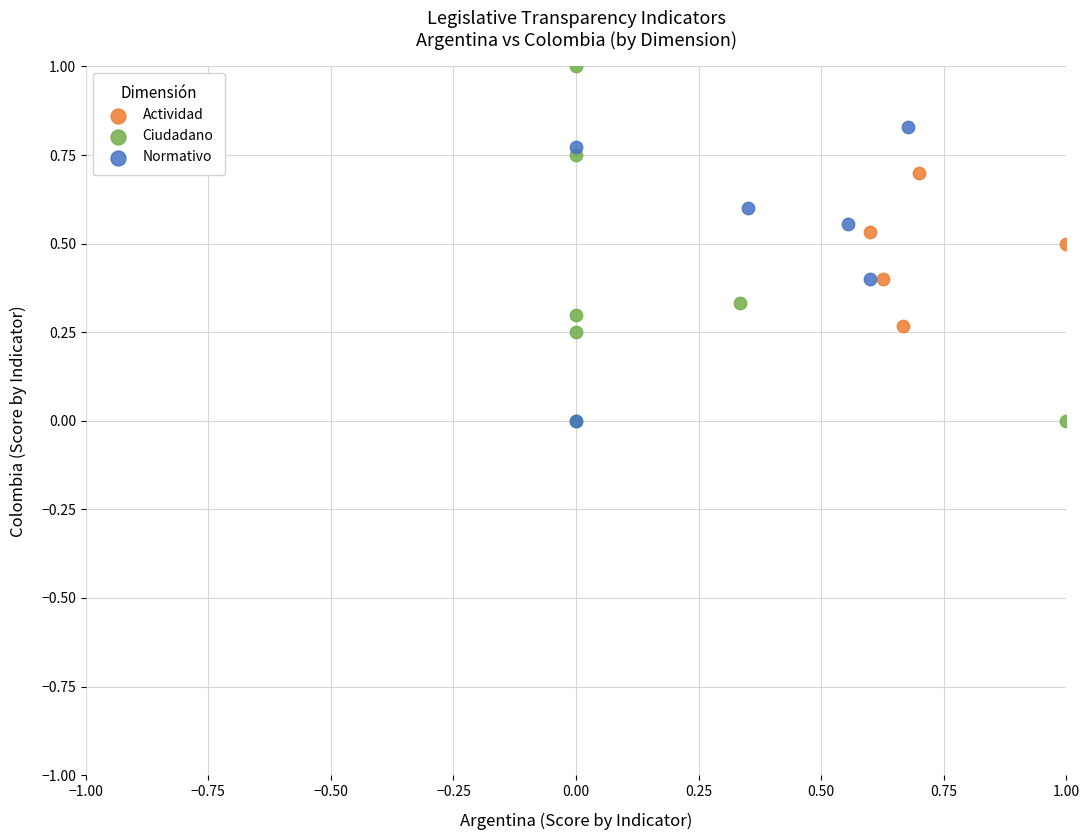

Which series contains the highest Y value?

Ciudadano